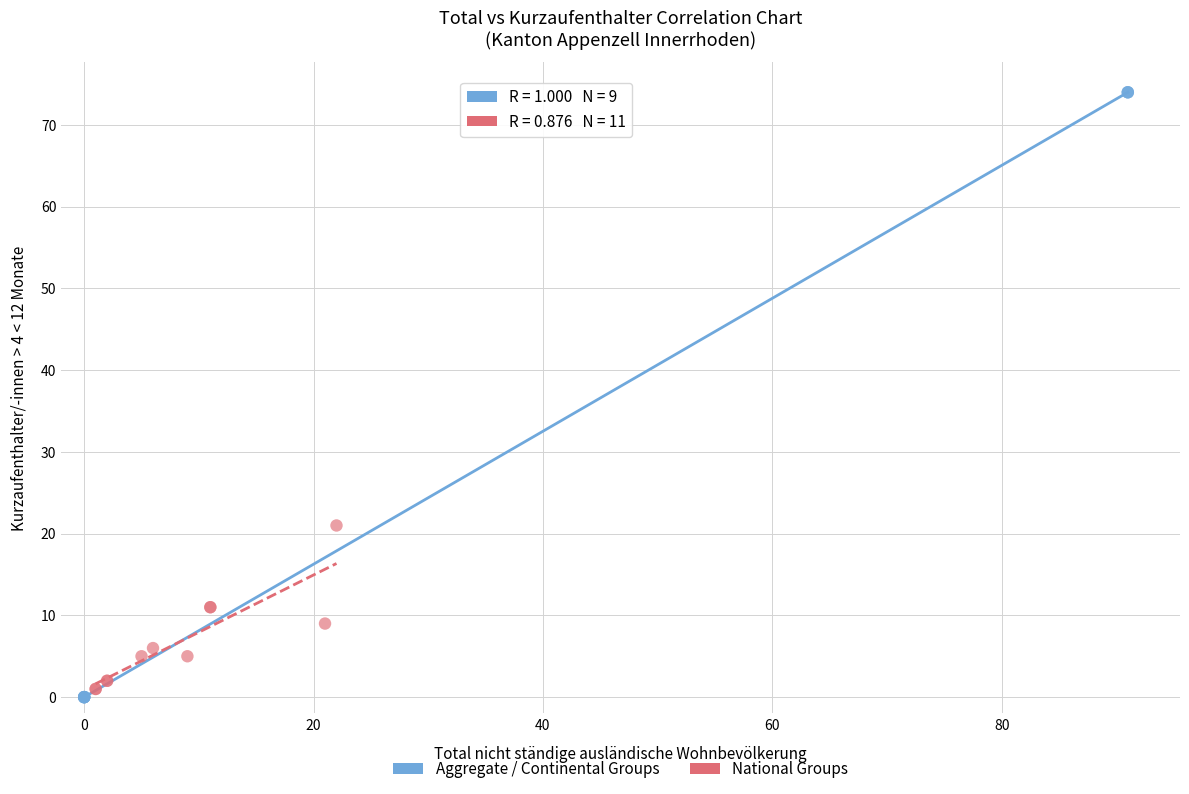

Which series reaches the maximum Y coordinate?

Aggregate / Continental Groups